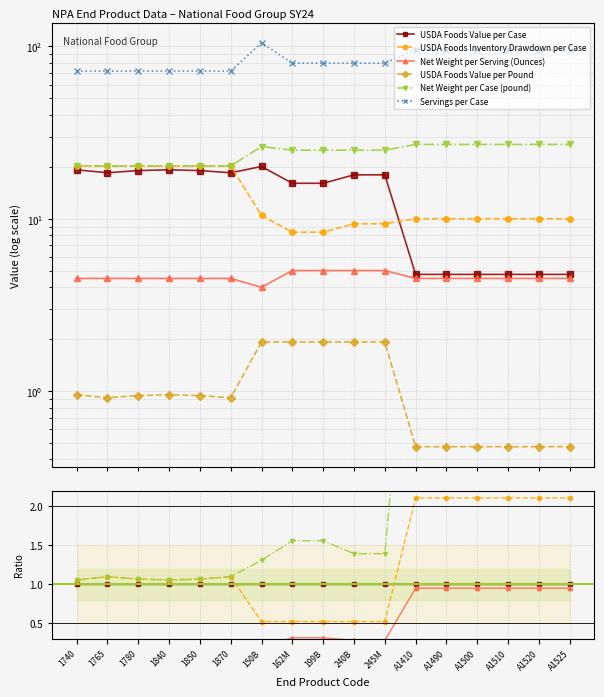

How many lines are shown in the chart?

6